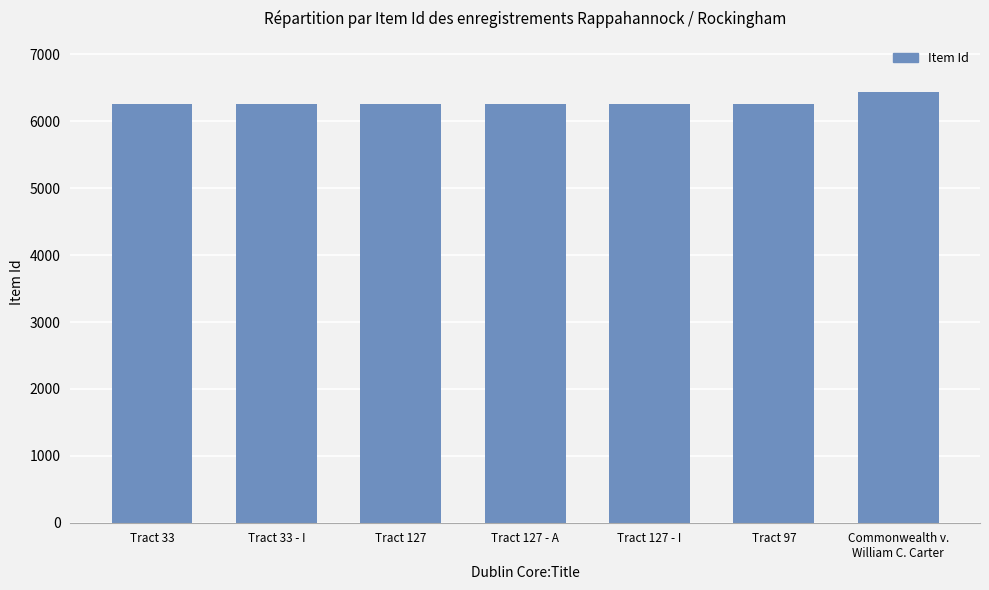

Does the chart contain stacked bars?

No